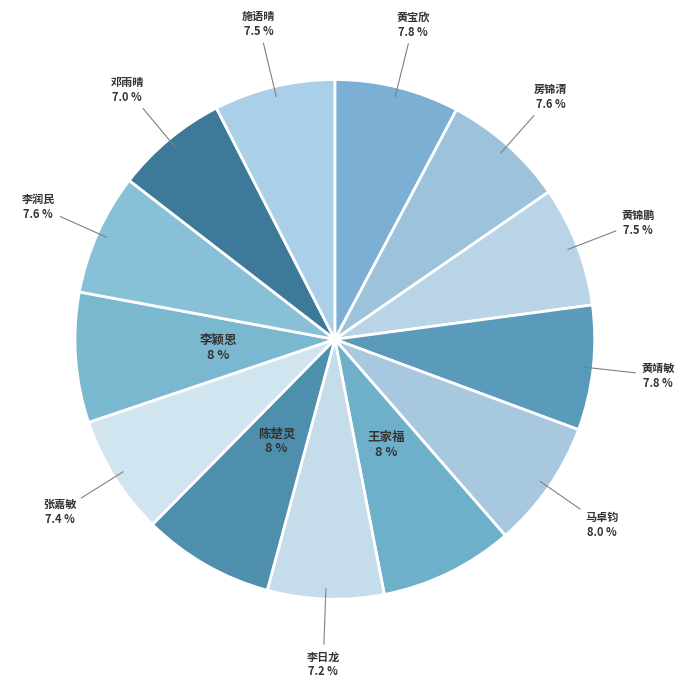

Approximately how many times larger is the value at 黄靖敏 compared to 施语晴?

1.0